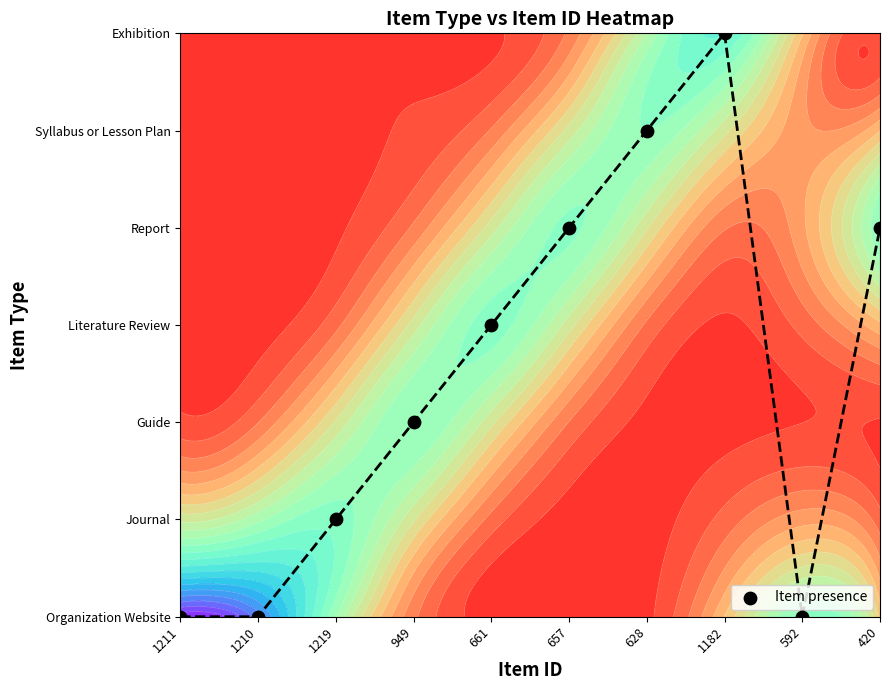

What is the sum of the values at 661 and 949?

5